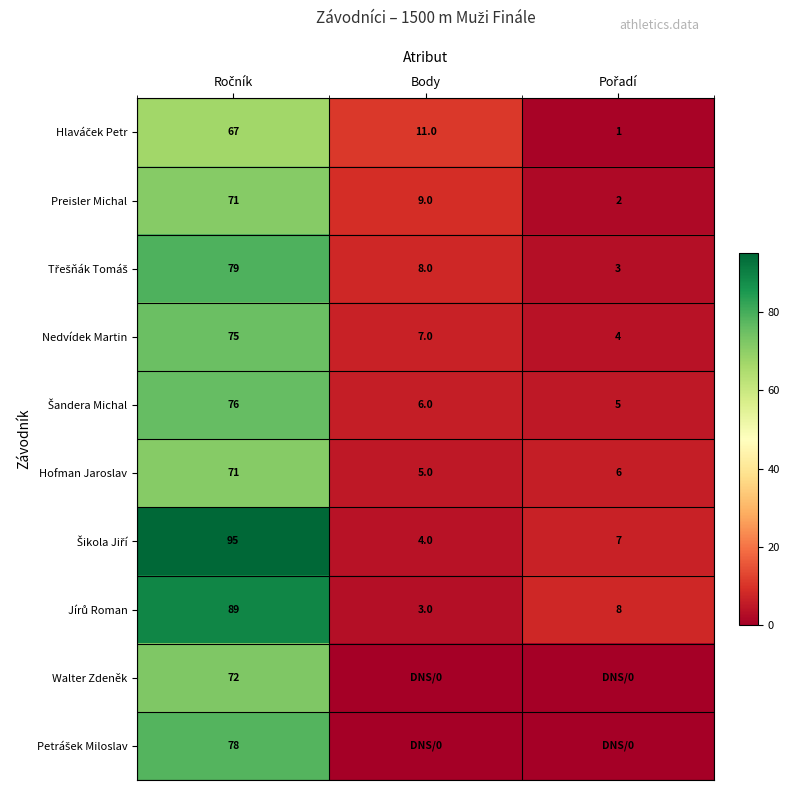

How many Preisler Michal values are between 2 and 71?

3